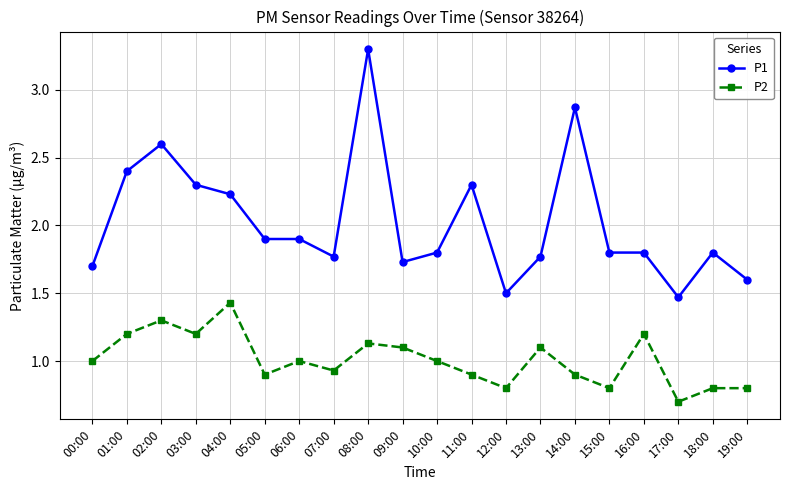

True or false: P2 and P1 cross at least once.

False